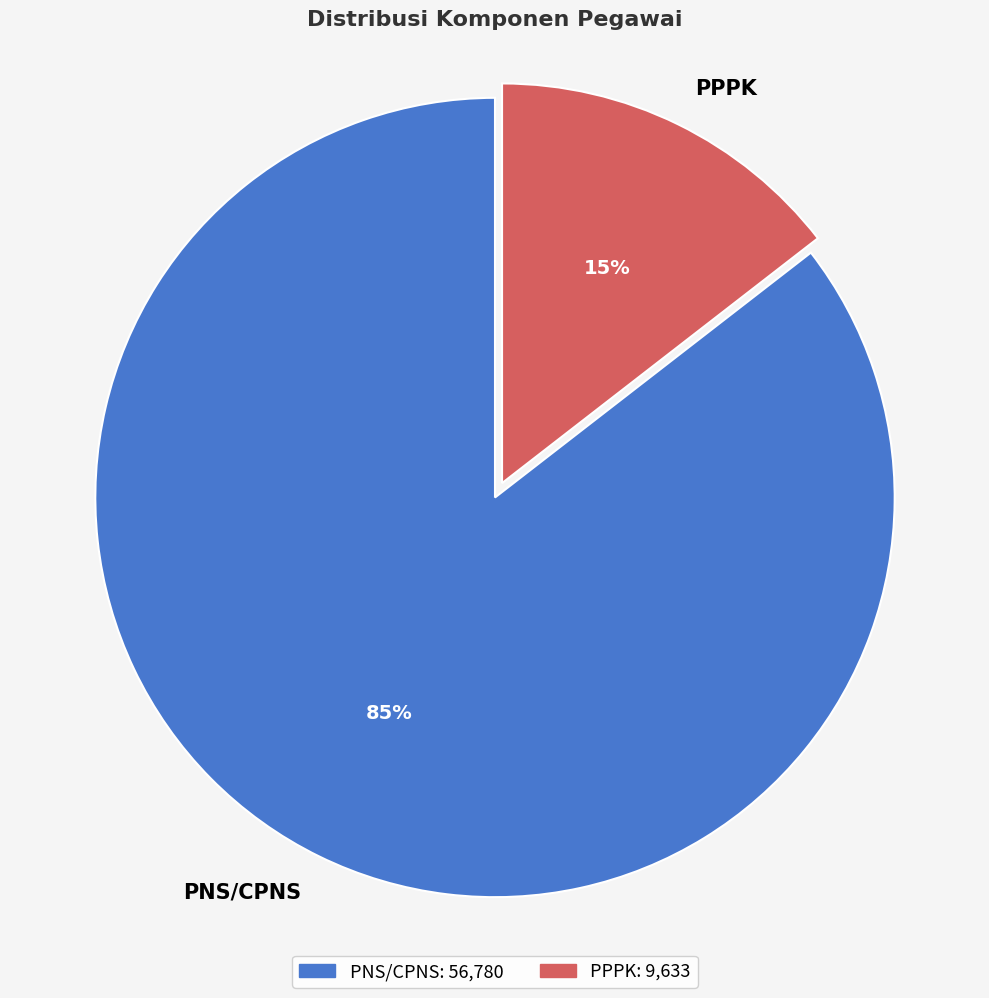

Rank the categories by value from highest to lowest.

PNS/CPNS, PPPK